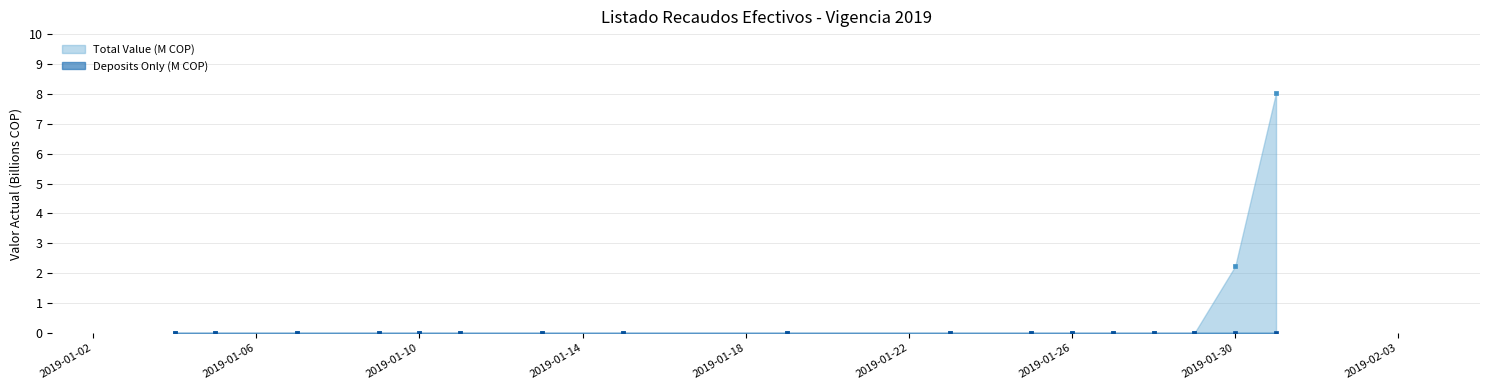

Which series has the largest total across all categories?

Total Value (M)